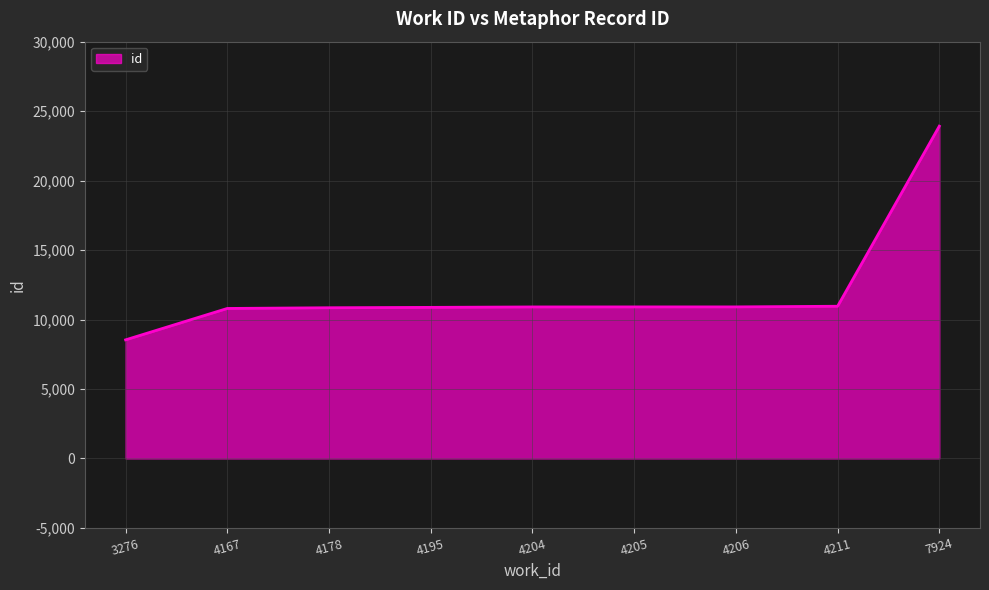

What is the difference between the values at 4204 and 7924?

13013